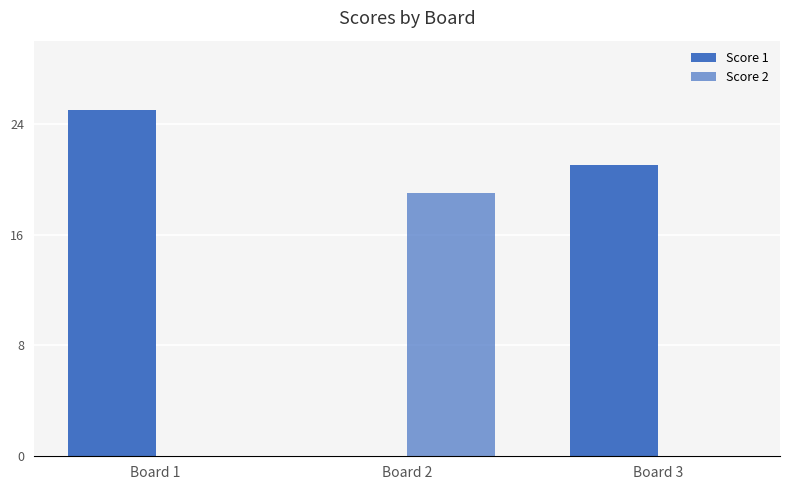

How many series are shown in this chart?

2